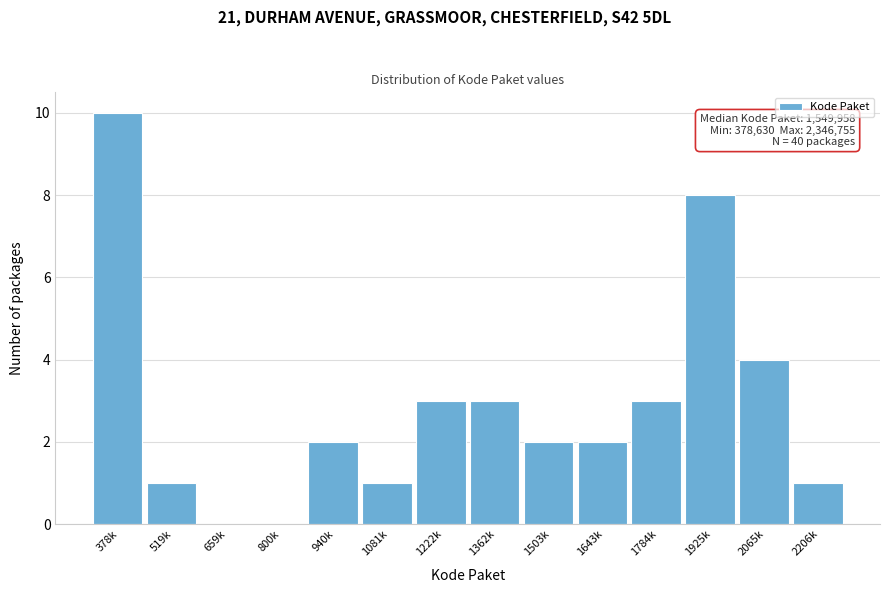

Reading right to left, extract all data points from this chart.

2206k=1	2065k=4	1925k=8	1784k=3	1643k=2	1503k=2	1362k=3	1222k=3	1081k=1	940k=2	800k=0	659k=0	519k=1	378k=10